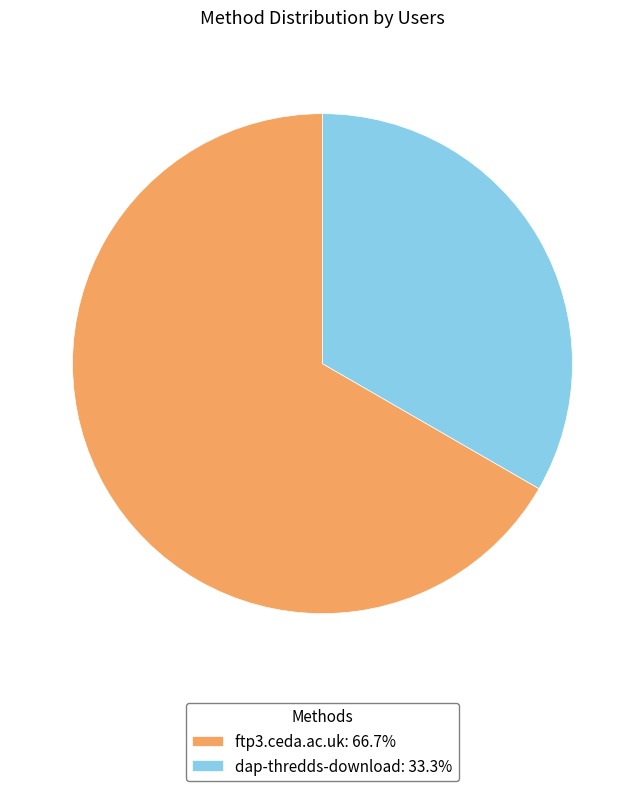

How many segments does this pie chart have?

2